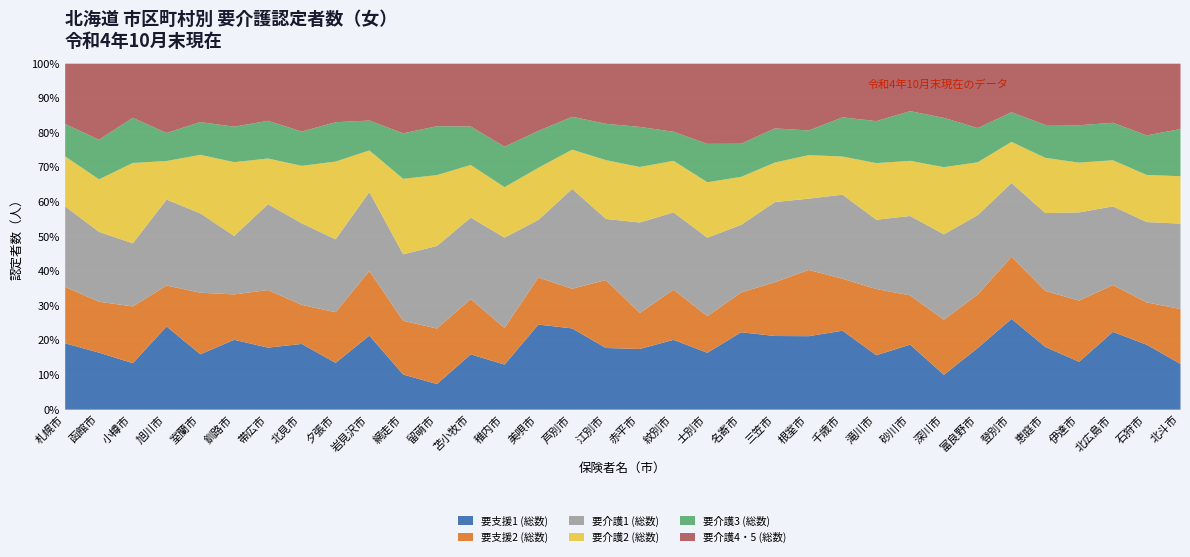

True or false: 要支援2 (総数) has a value of 359 at 恵庭市.

True